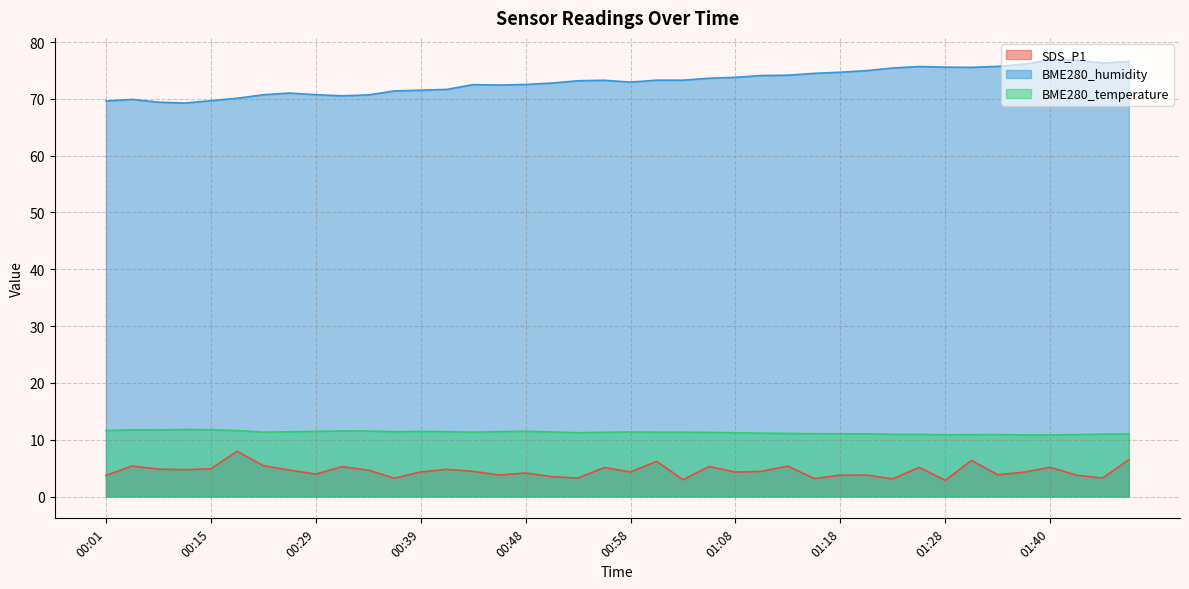

What position from the left is 01:43?

38